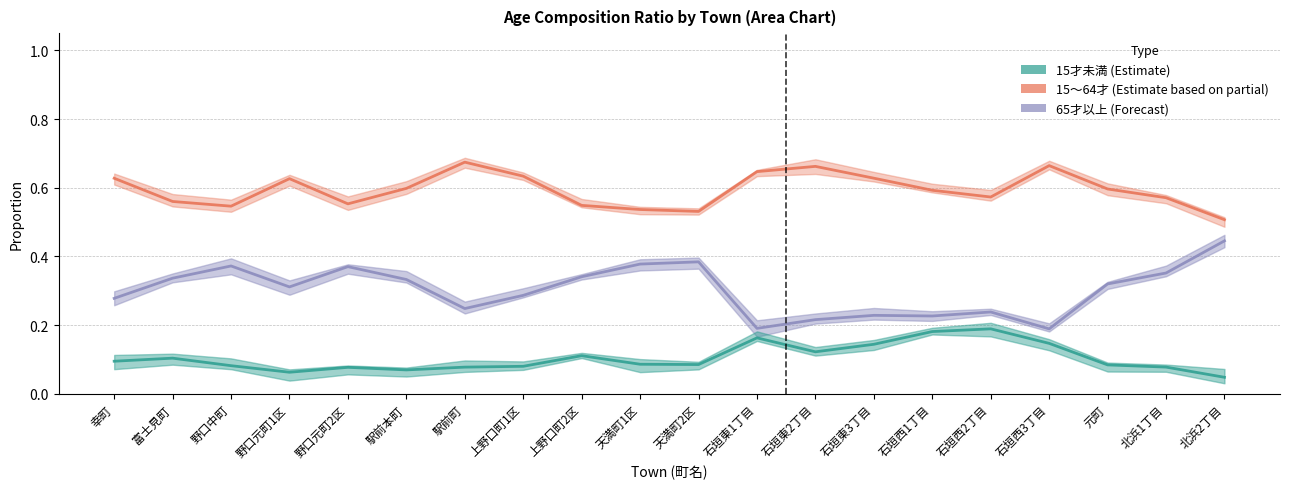

What is the difference between the maximum and second lowest values in the 15～64才 (割合) series?

0.1